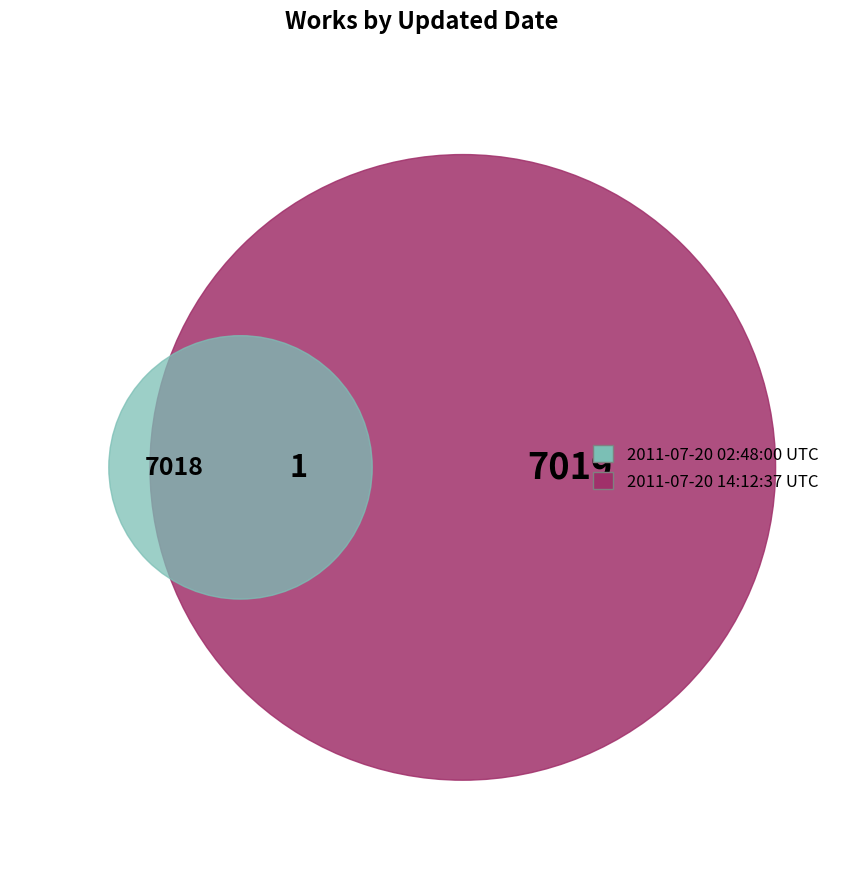

To the nearest percent, what percentage of the pie is 2011-07-20 02:48:00 UTC?

50%